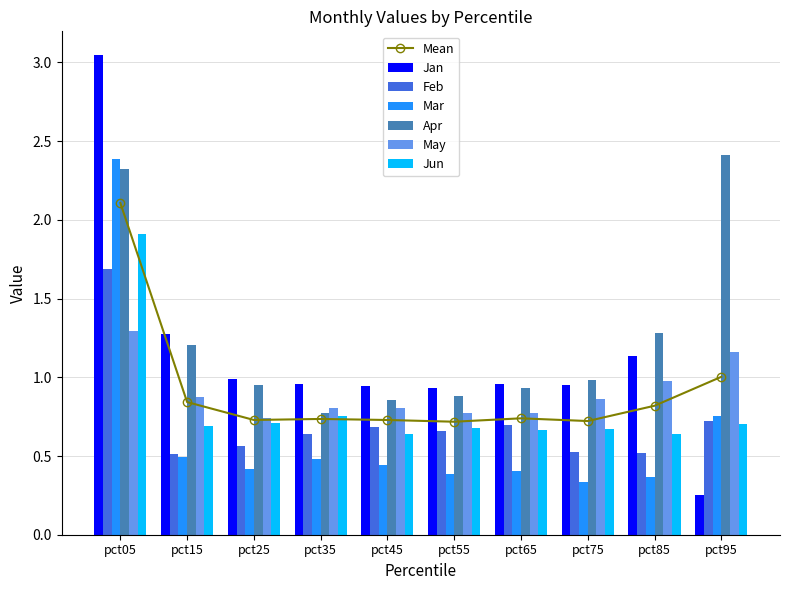

At which category is the sum across all series the highest?

pct05